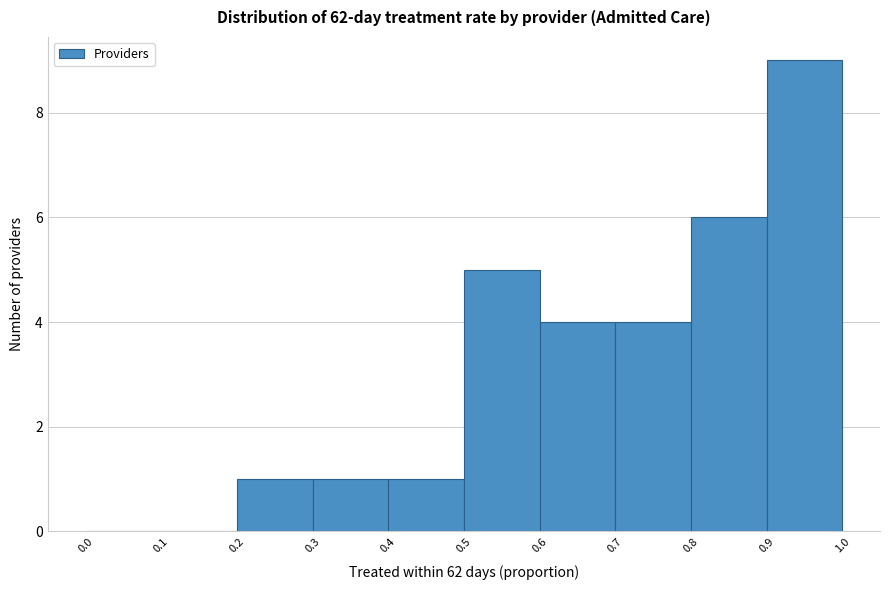

Which range on the x-axis has the tallest bar?

0.9 to 1.0